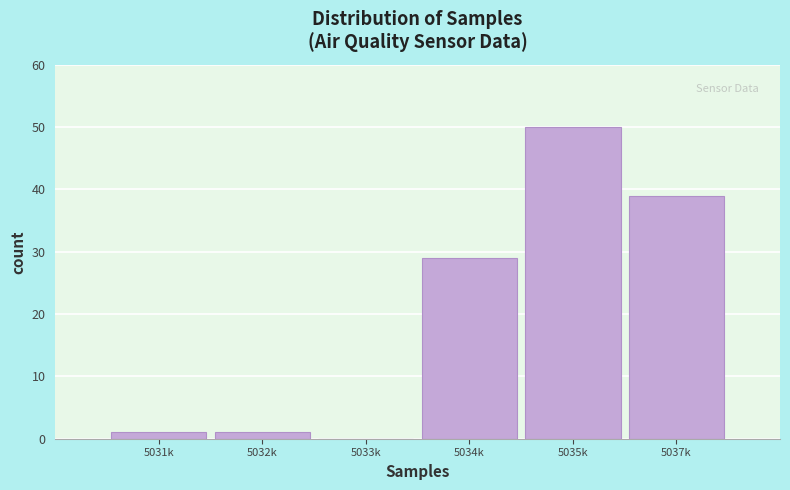

Reading right to left, transcribe all the data shown in this chart.

5037k=39	5035k=50	5034k=29	5033k=0	5032k=1	5031k=1